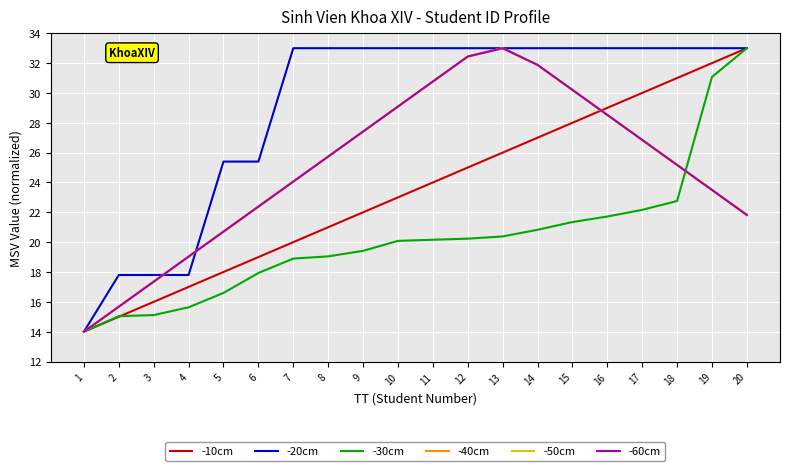

At which label does -10cm reach its peak?

20